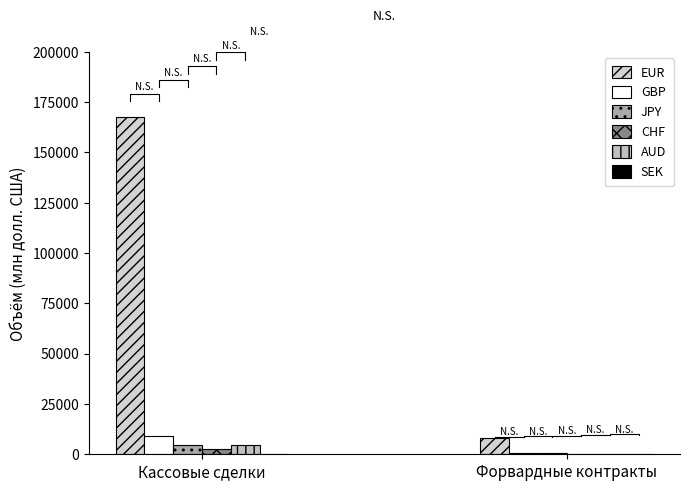

List the series in order of their peak value, lowest first.

SEK, CHF, JPY, AUD, GBP, EUR